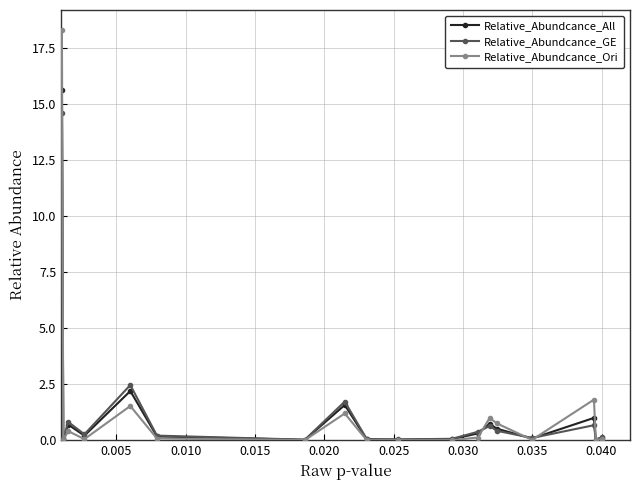

True or false: Relative_Abundcance_GE has more than 0 points higher than both neighbors.

True